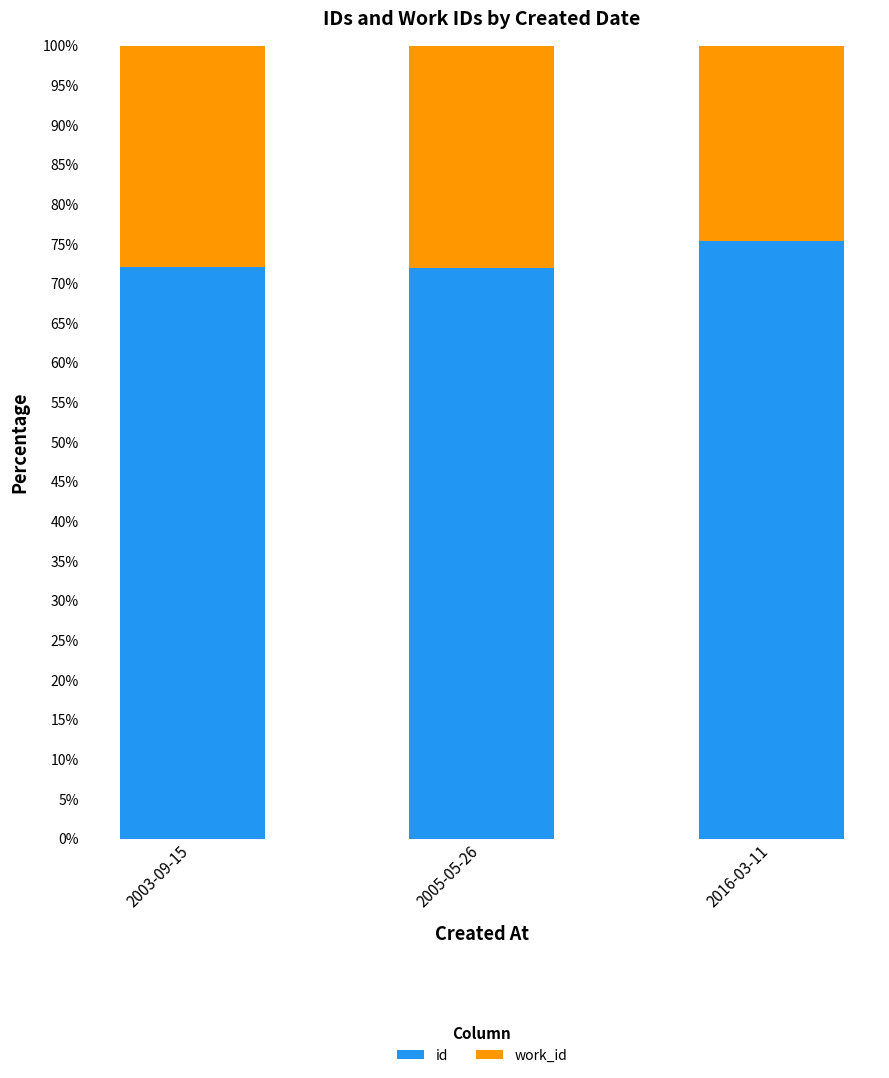

The value of id at 2003-09-15 is 49.0. True or false?

False